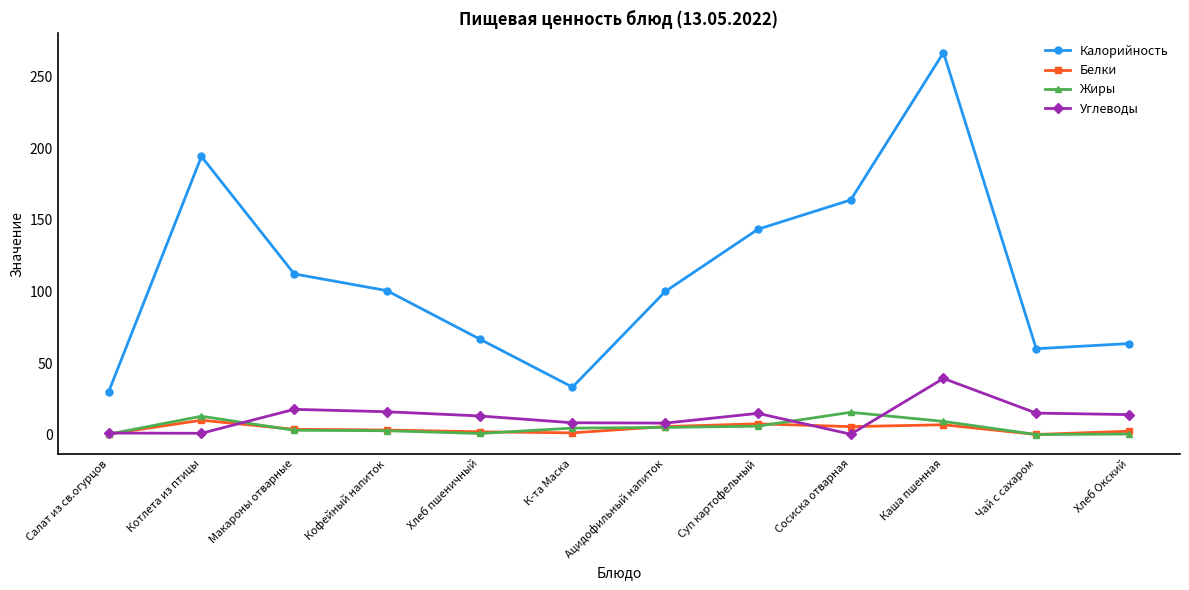

What is the label of the 7th point from the left?

Ацидофильный напиток